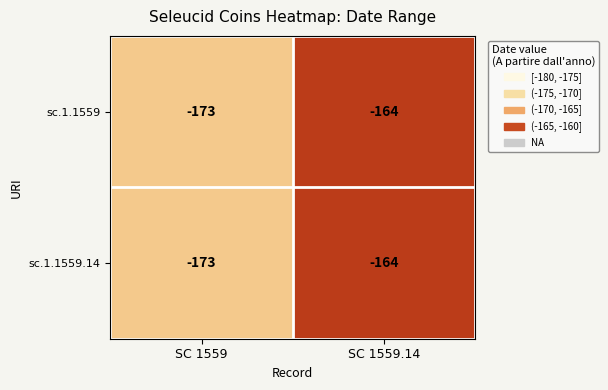

Reading left to right, transcribe all the data shown in this chart.

sc.1.1559: -173	-164
sc.1.1559.14: -173	-164